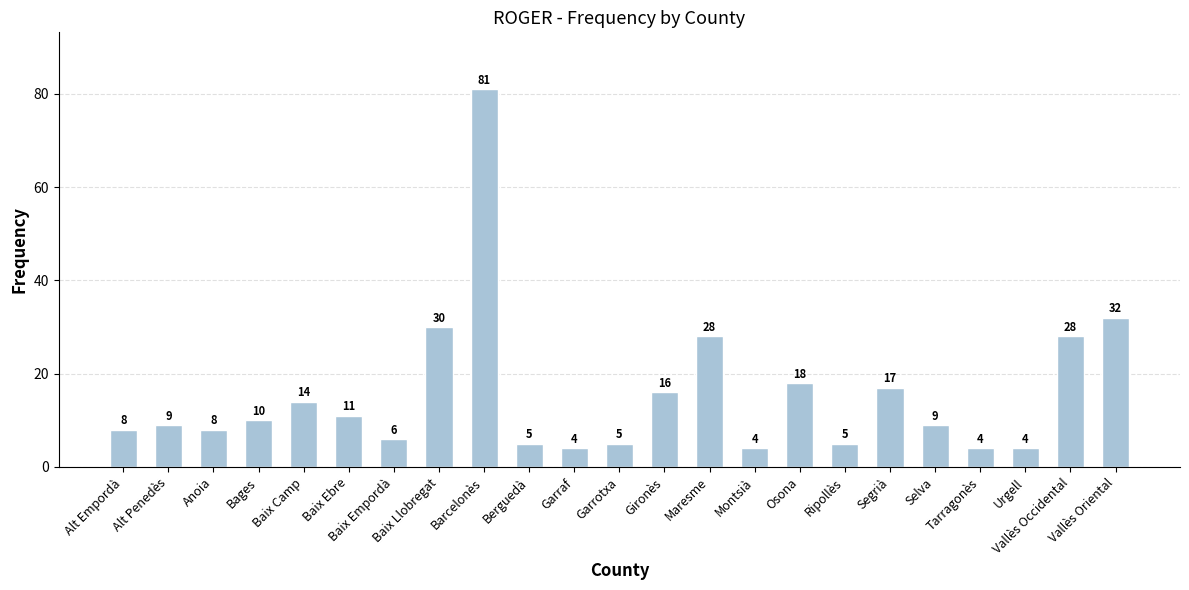

What is the sum of all values?

356